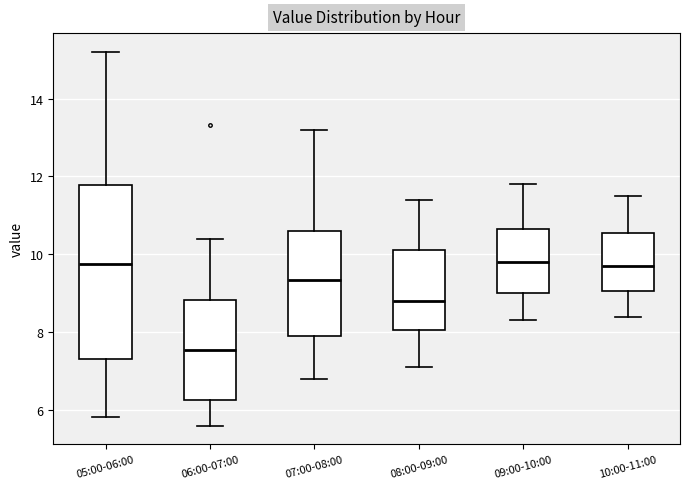

Where does the upper whisker of the box for 10:00-11:00 end on the y-axis? The values are not printed on the chart, so give them approximately, as read against the axis.

11.6